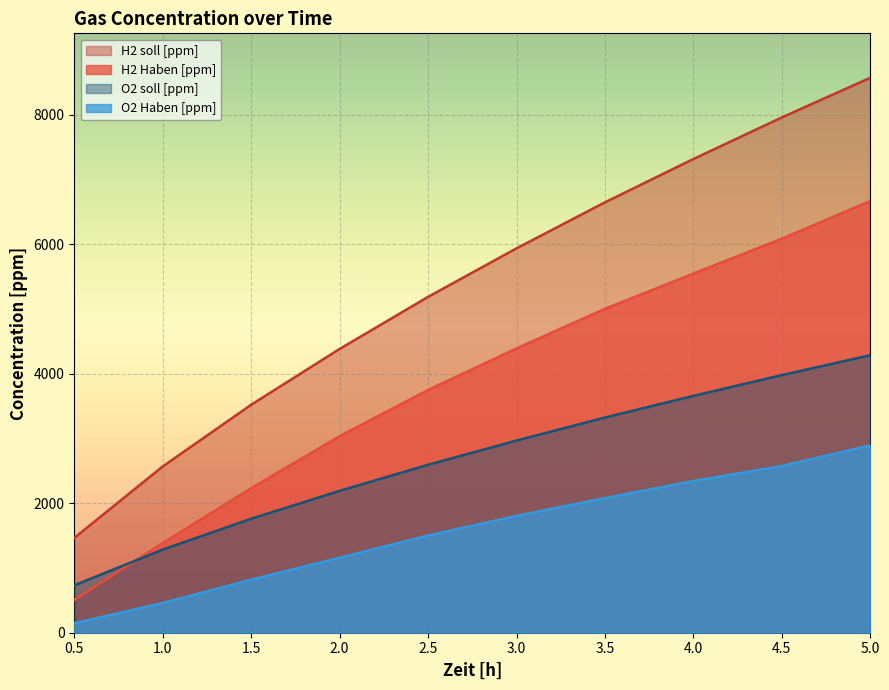

Which series has the widest spread of values?

H2 soll [ppm]